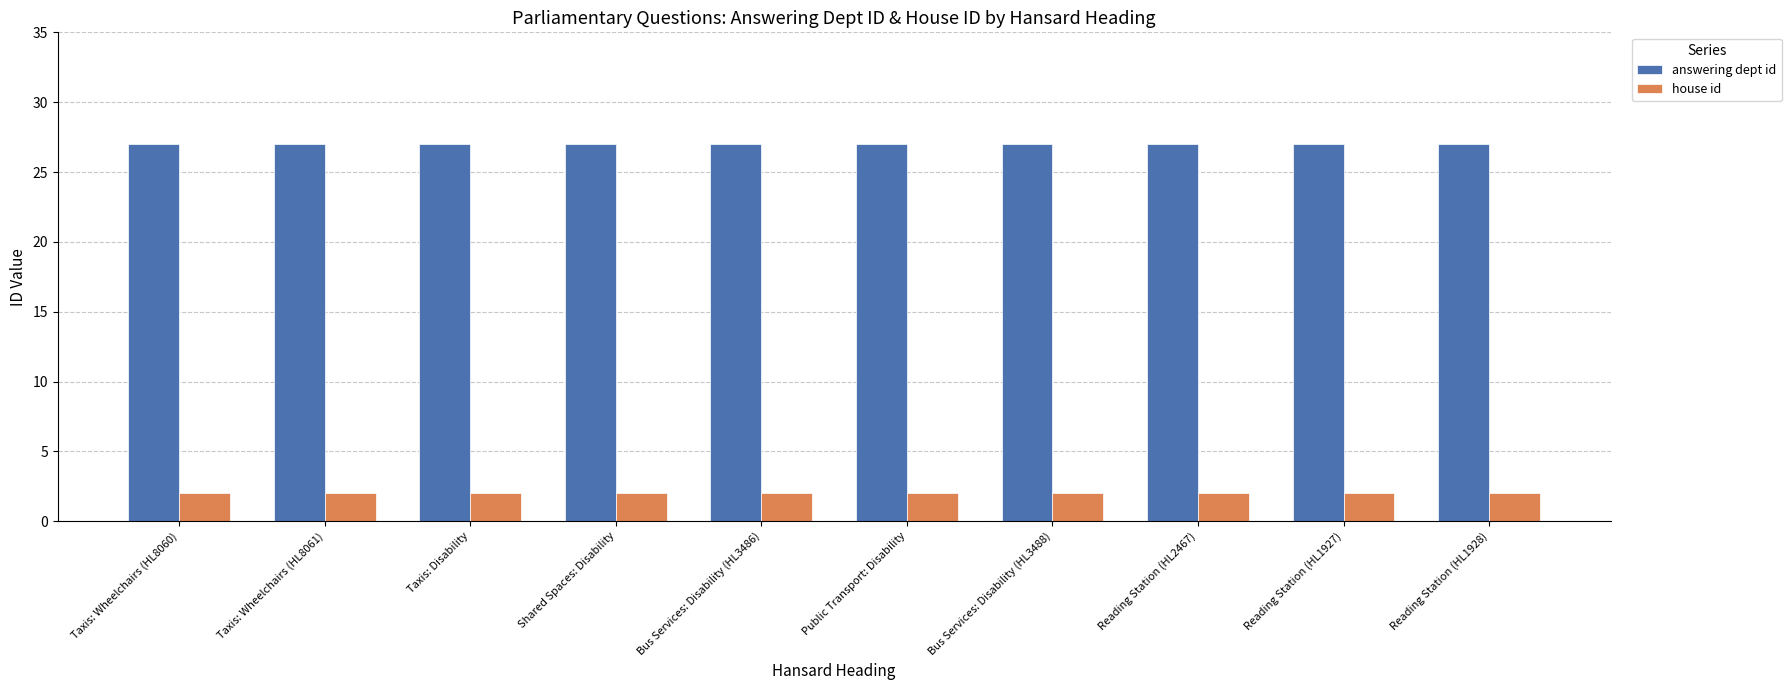

What is the greatest value displayed?

27